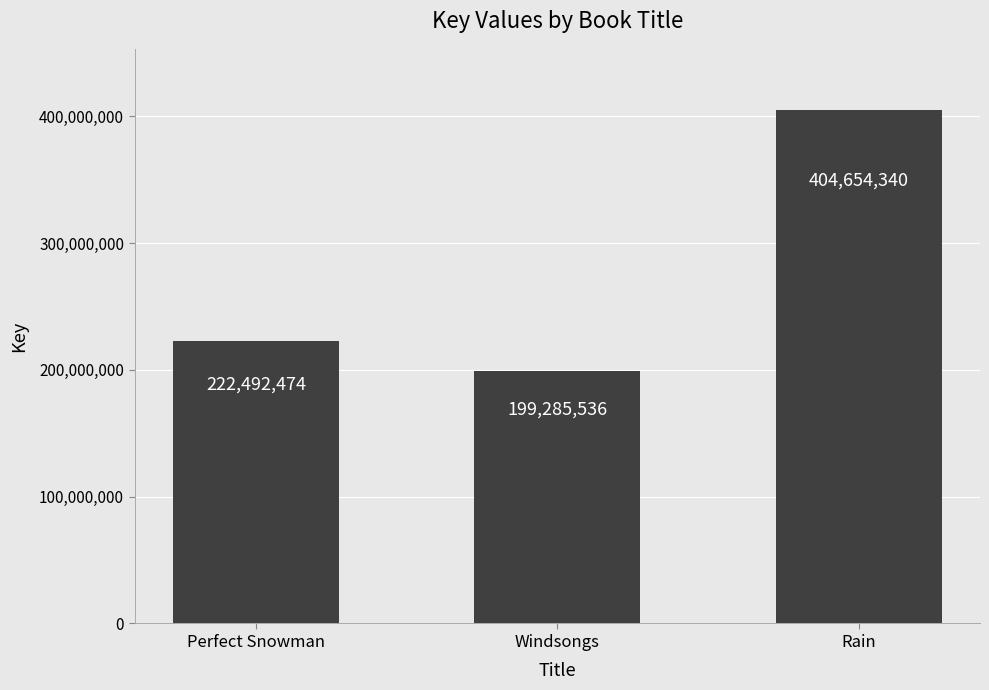

Which label corresponds to the smallest value in the chart?

Windsongs